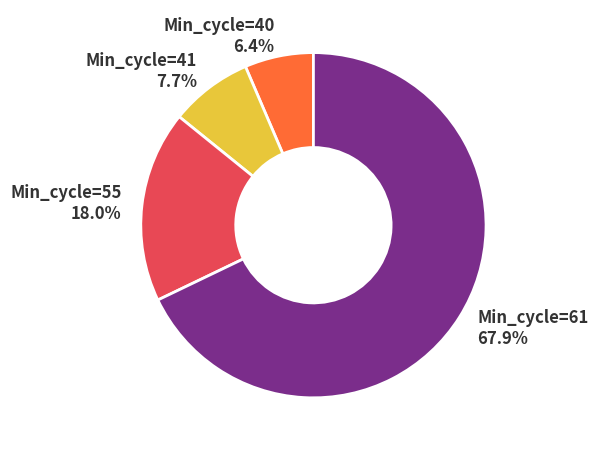

Do Min_cycle=61 67.9% and Min_cycle=40 6.4% together represent more than half of the pie?

Yes